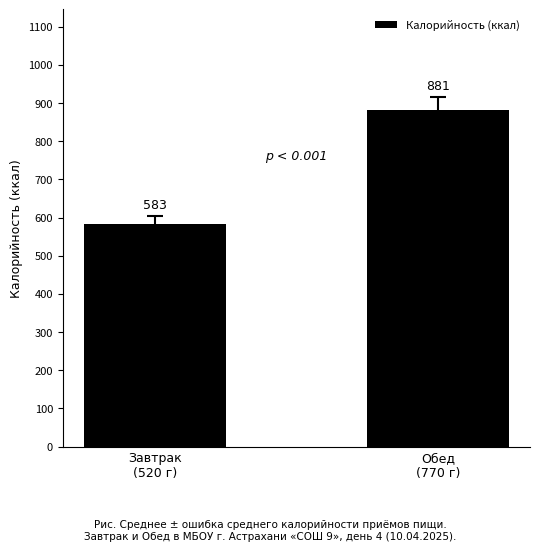

Approximately how many times larger is the value at Обед
(770 г) compared to Завтрак
(520 г)?

1.5